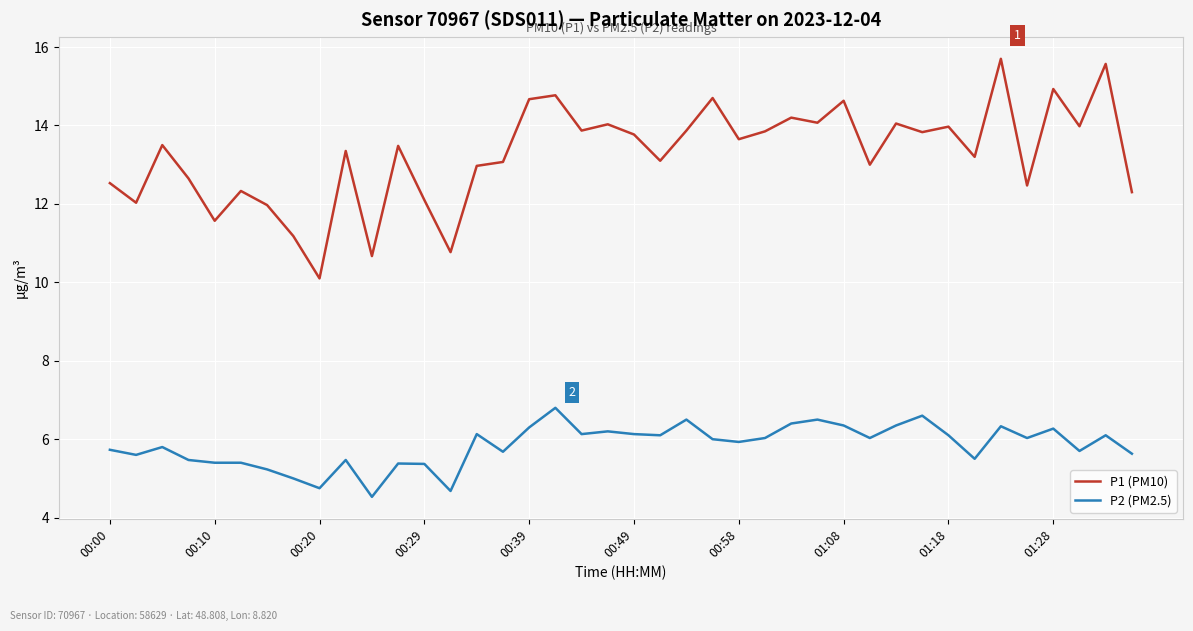

True or false: P1 (PM10) and P2 (PM2.5) intersect in this chart.

False